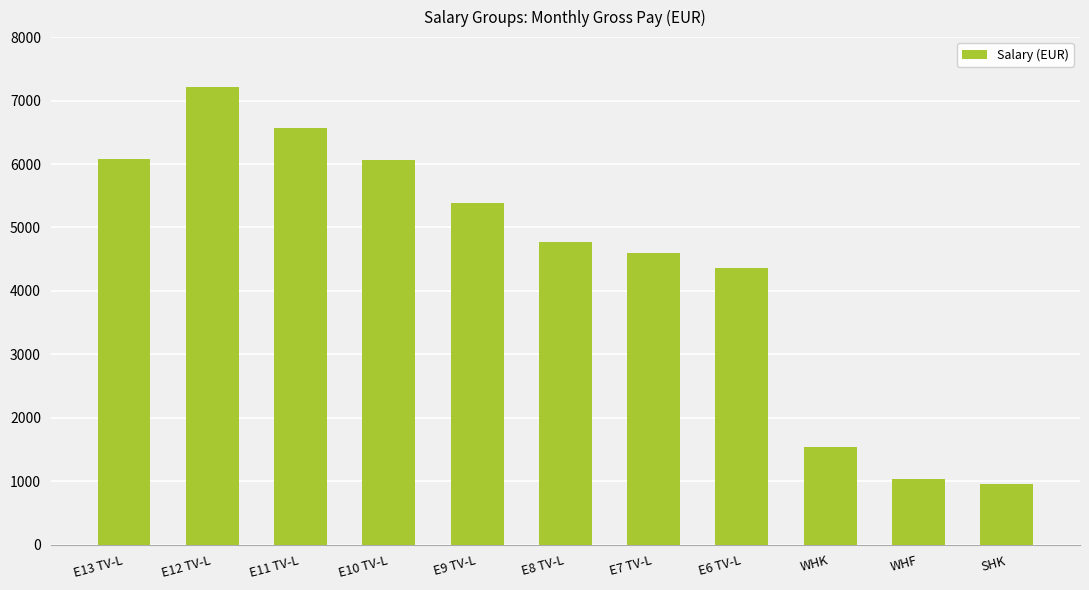

At which label is the value closest to 4084?

E6 TV-L